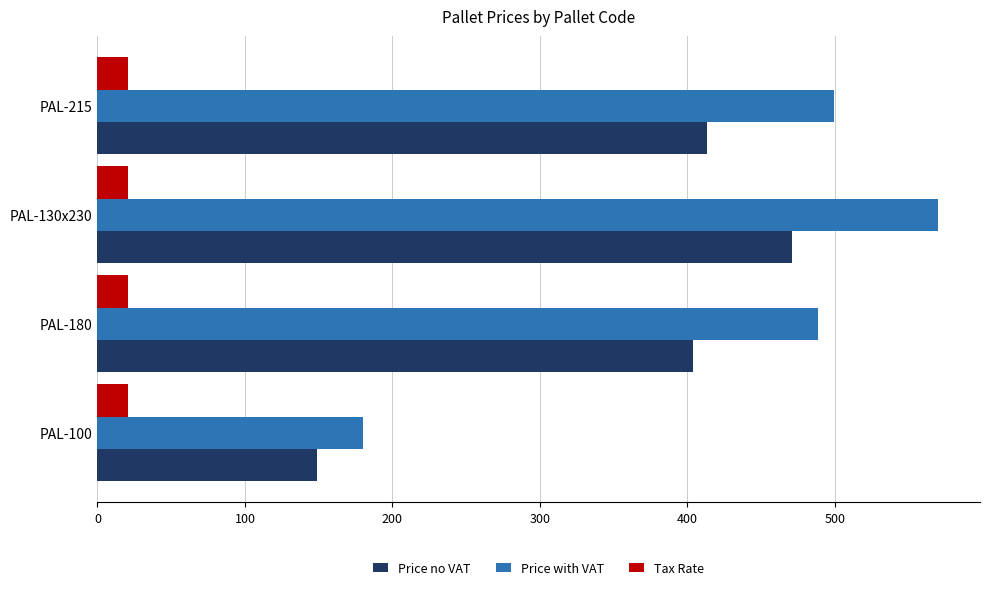

The value of Tax Rate at PAL-100 is 21.0. True or false?

True